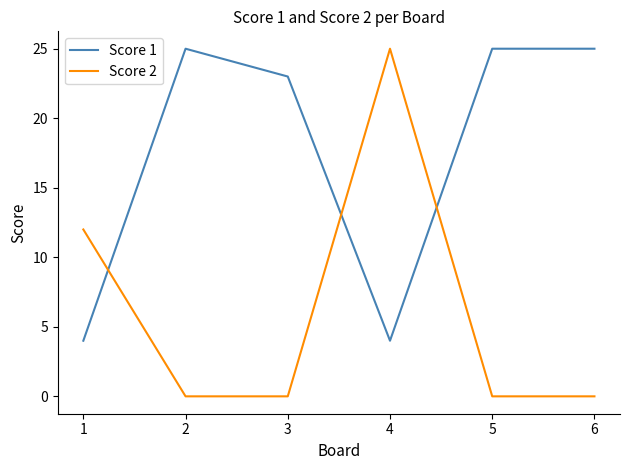

Where do Score 1 and Score 2 first cross each other?

1 and 2